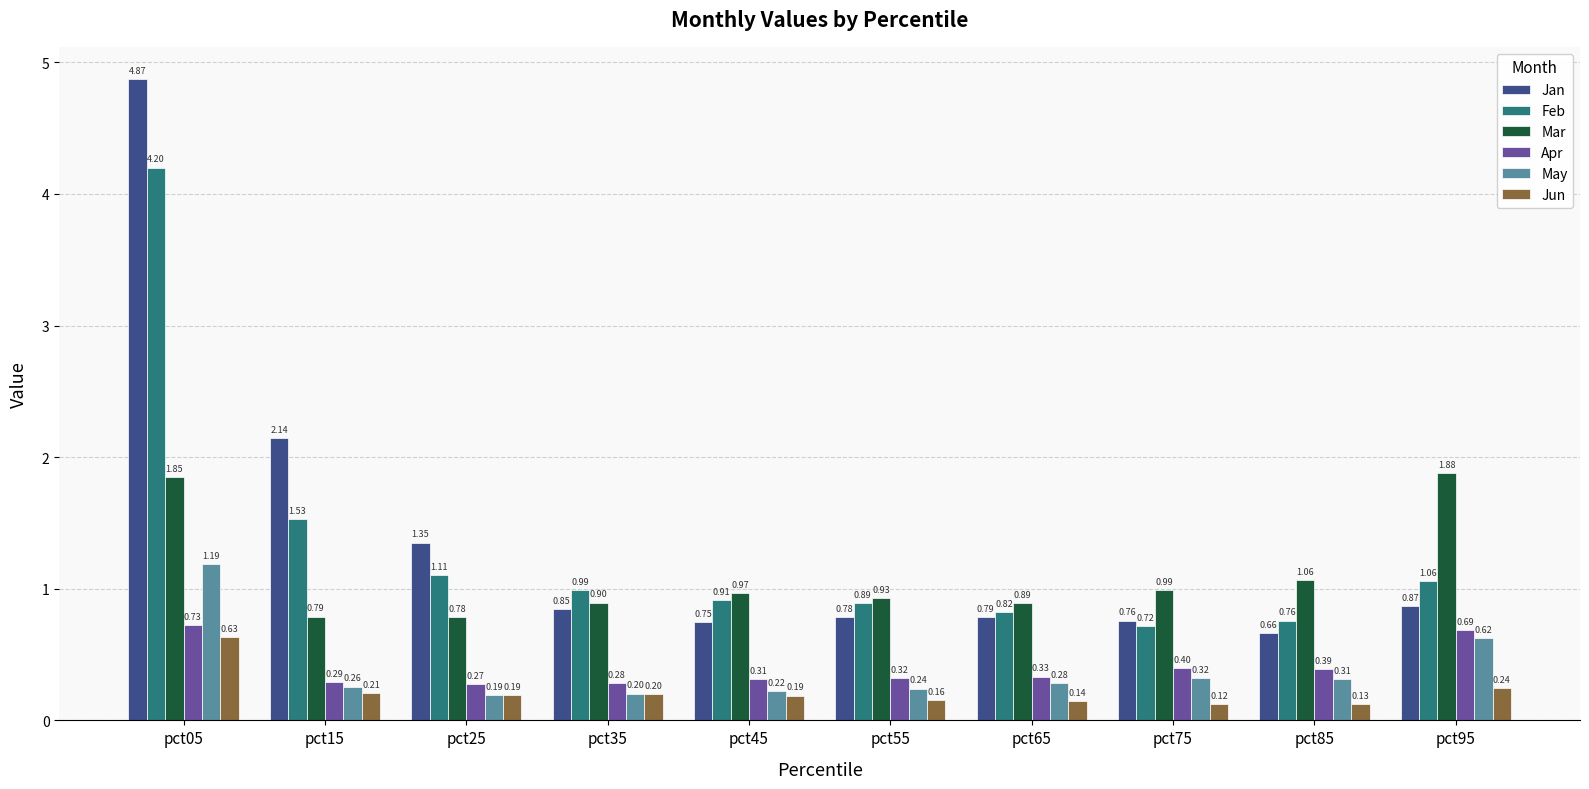

Is the value of Feb at pct55 greater than the value of Jun at pct75?

Yes